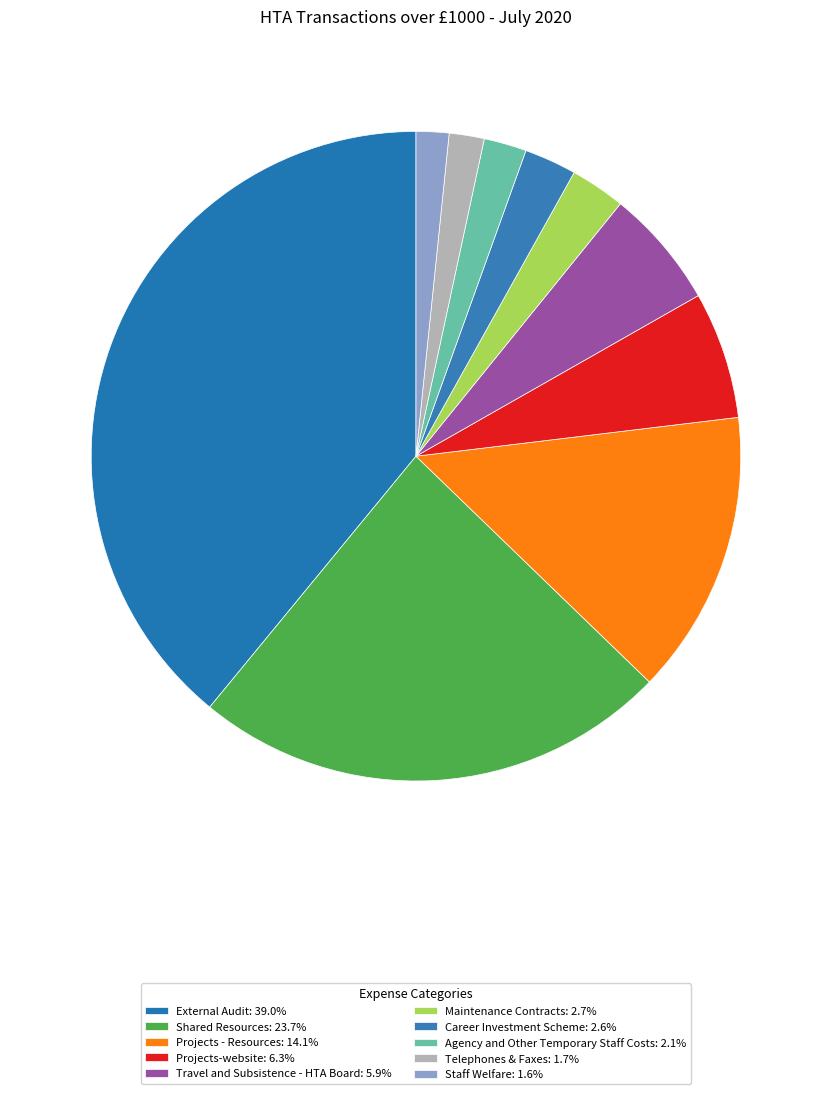

True or false: External Audit accounts for 27% of the total.

False